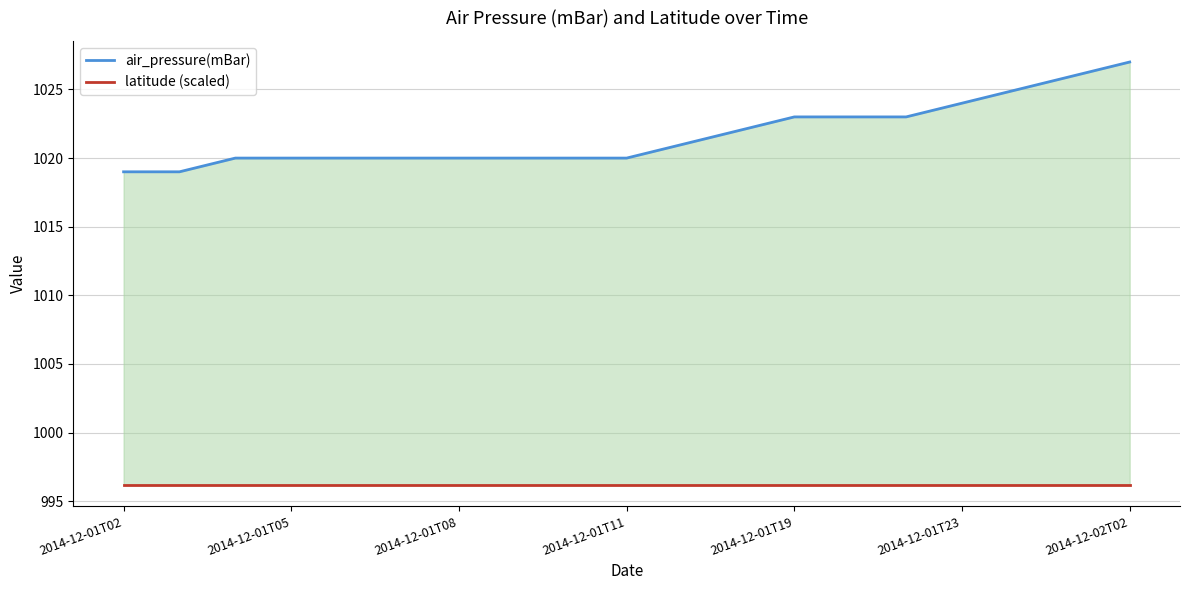

What is the sum of the air_pressure(mBar) values at 15 and 17?

2050.0